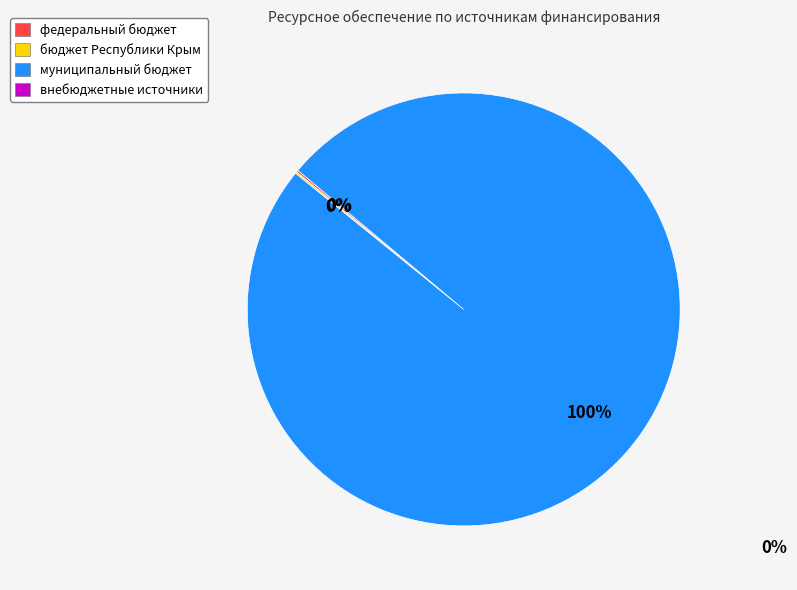

To the nearest percent, what is the average slice percentage?

33%